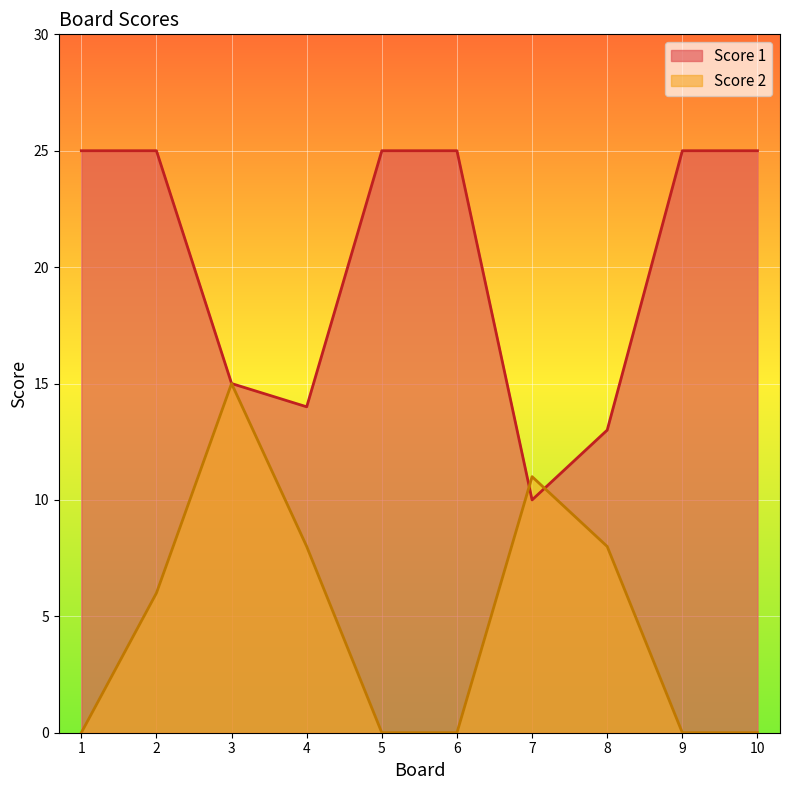

Which series has the largest total across all categories?

Score 1